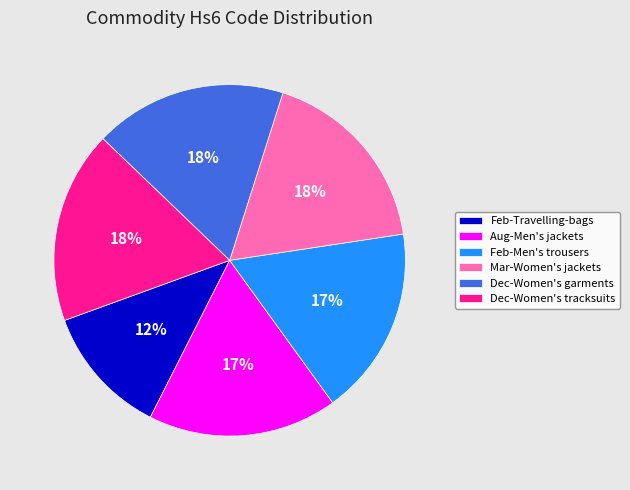

Is it true that Dec-Women's garments is 31% of the pie?

False